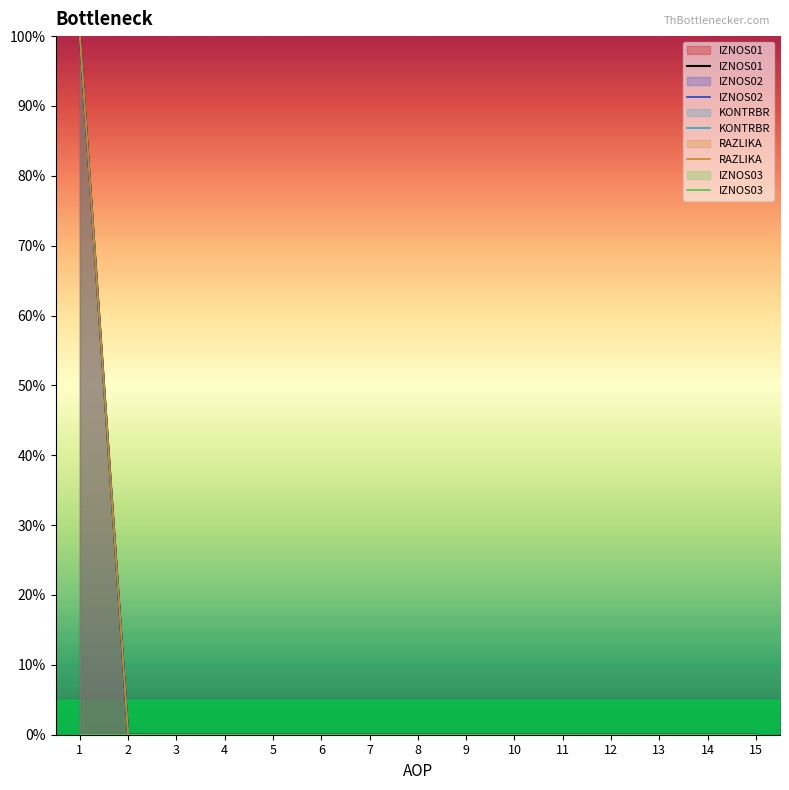

True or false: IZNOS01 and IZNOS03 cross at least once.

False